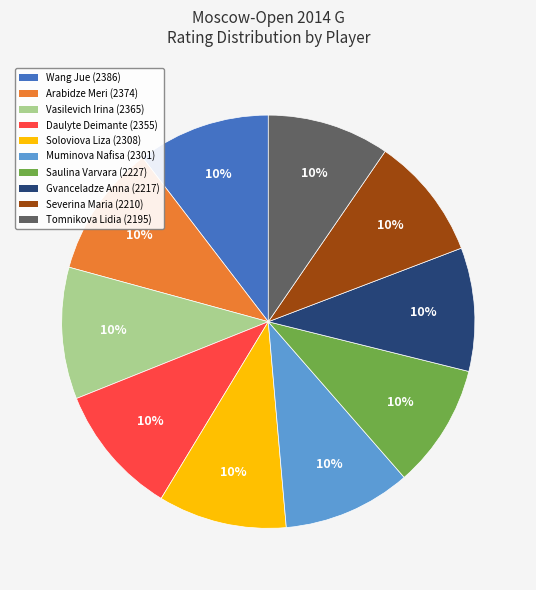

Does Muminova Nafisa represent more than half of the total?

No